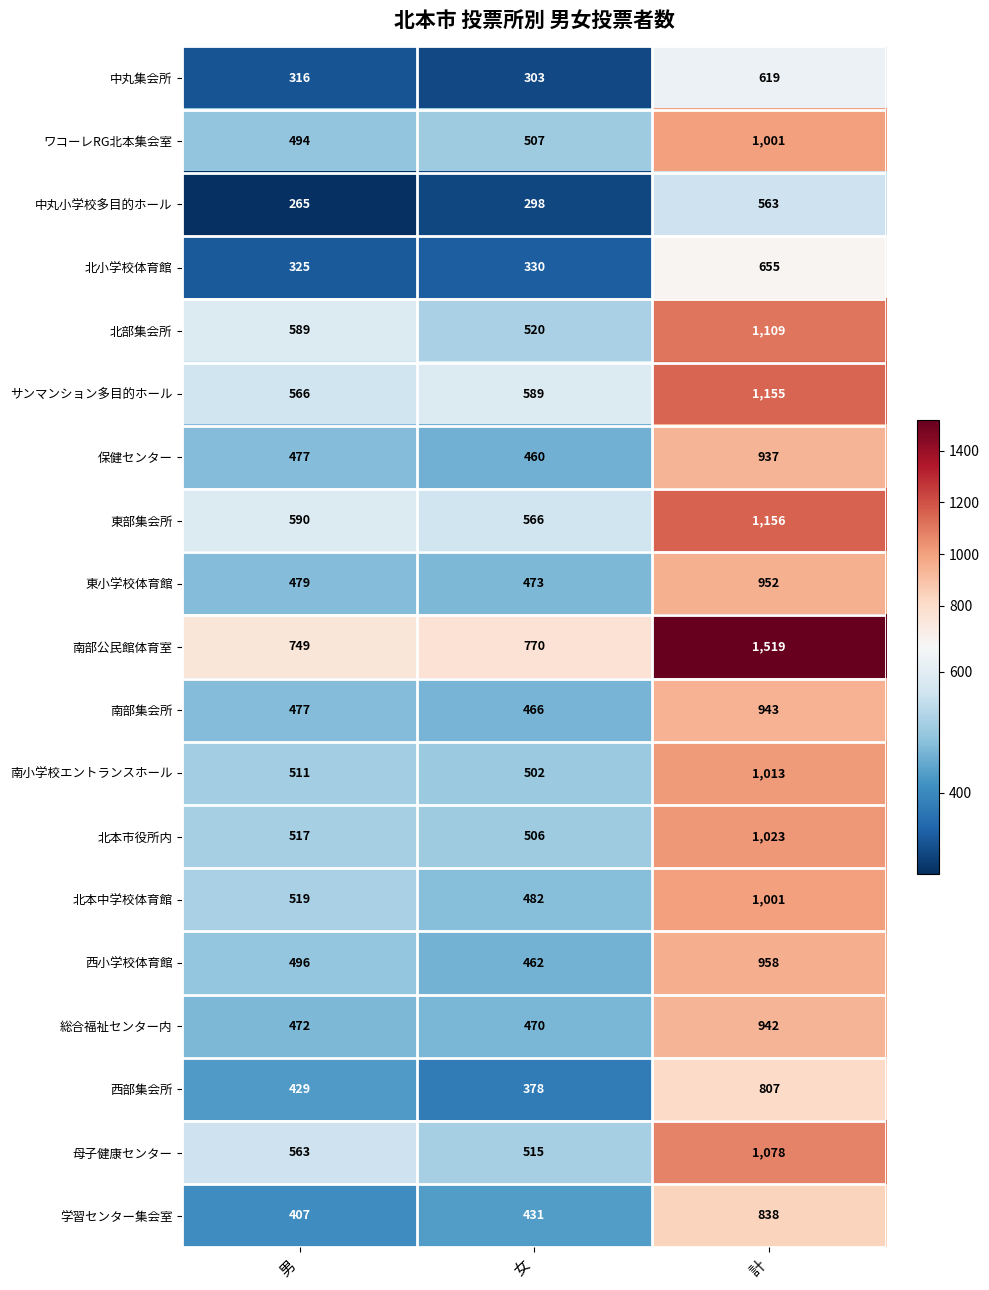

Which series changed the most between 男 and 女?

北部集会所